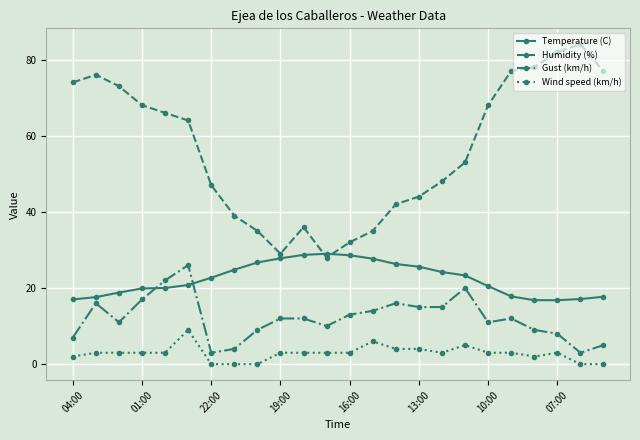

What are all the series names shown in the legend?

Temperature (C), Humidity (%), Gust (km/h), Wind speed (km/h)